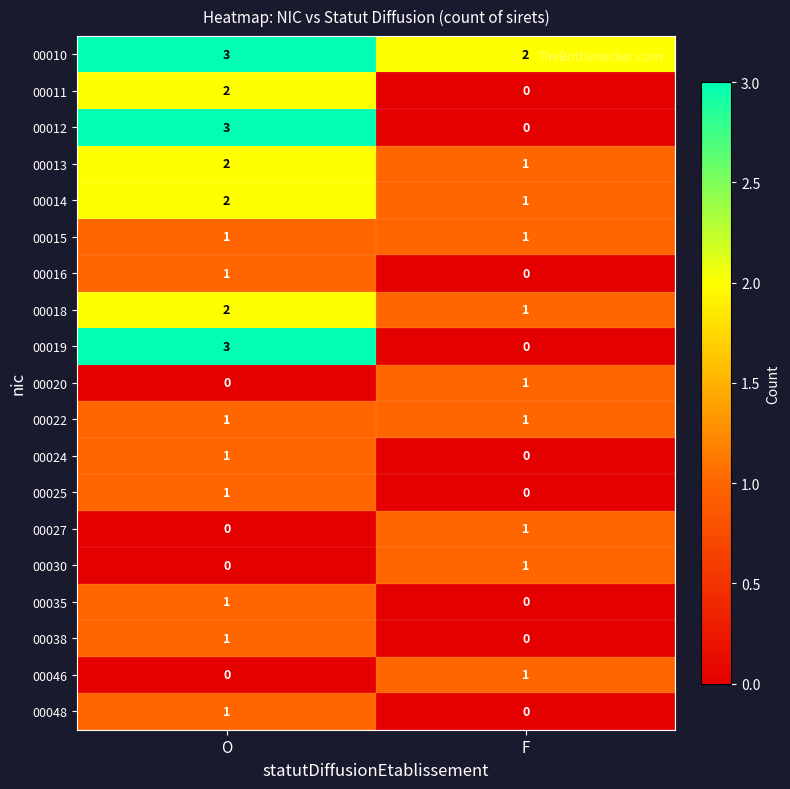

How many data points does each series have?

2